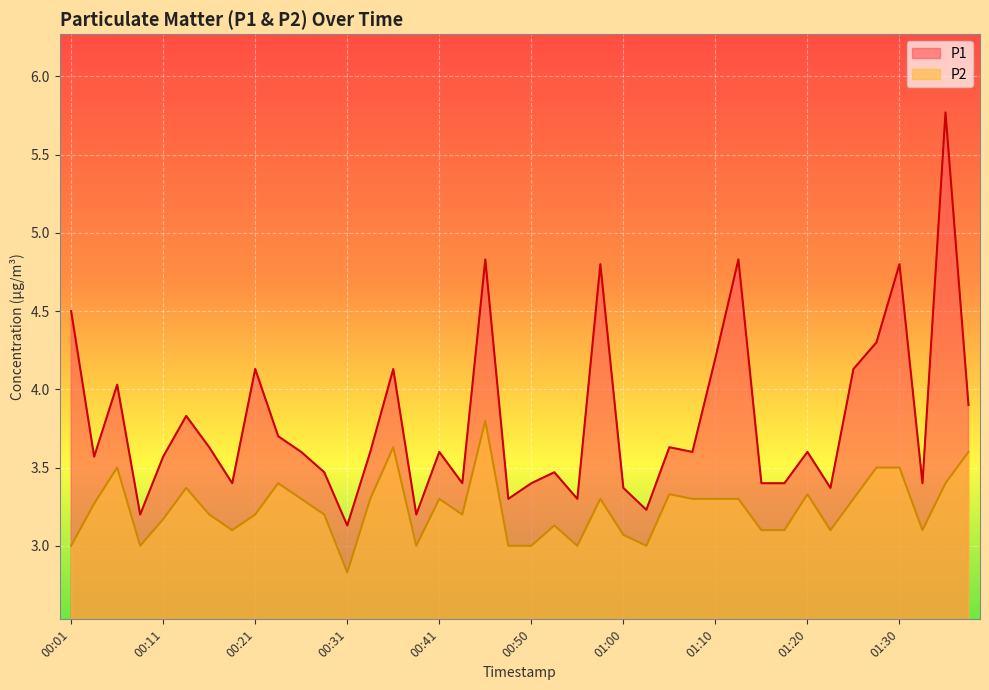

What position from the left is 01:05?

27